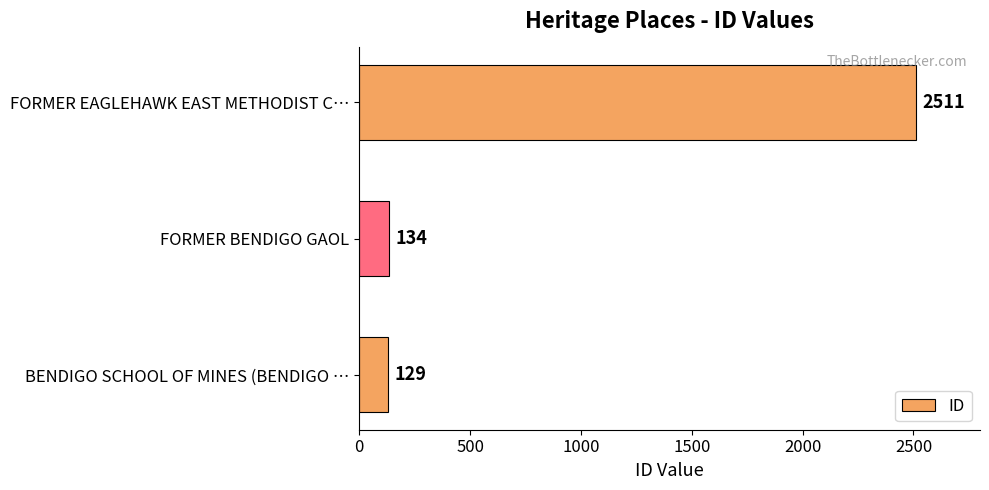

At which label is the value closest to 1320?

FORMER BENDIGO GAOL